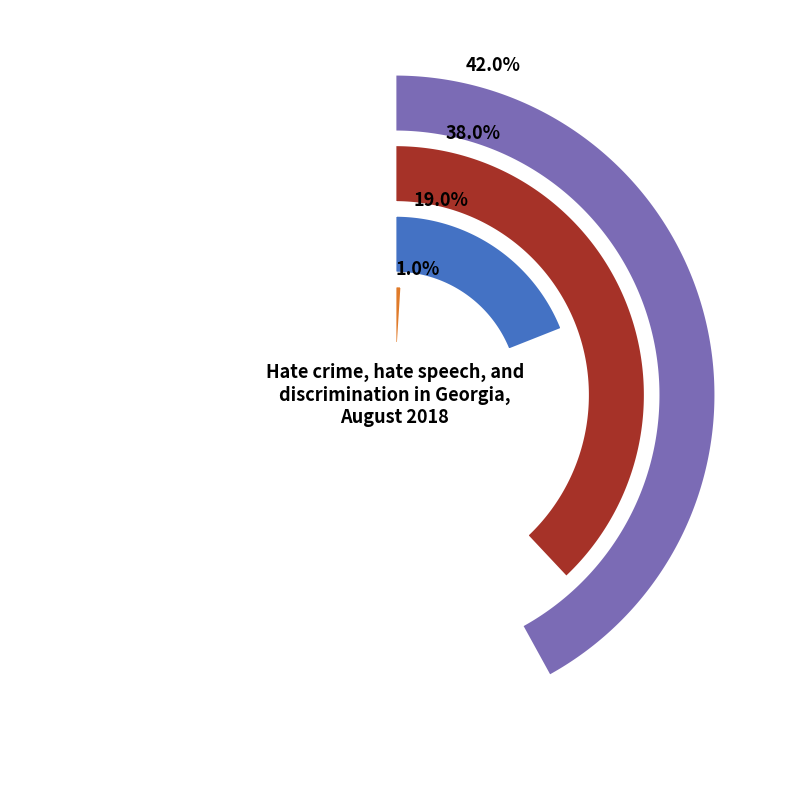

What percentage is NOT represented by RA?

99.0%